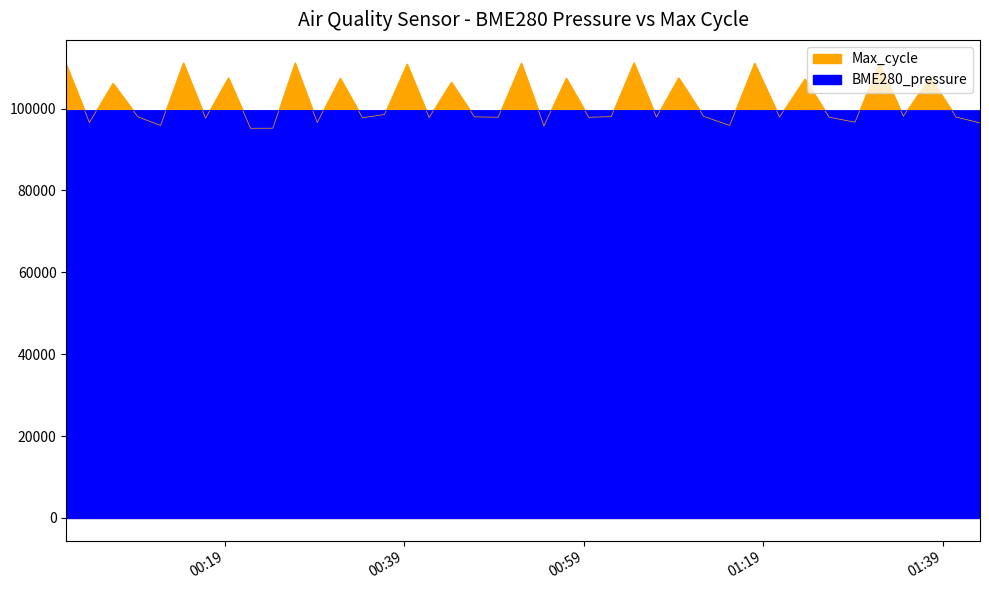

Which series has the widest spread of values?

Max_cycle